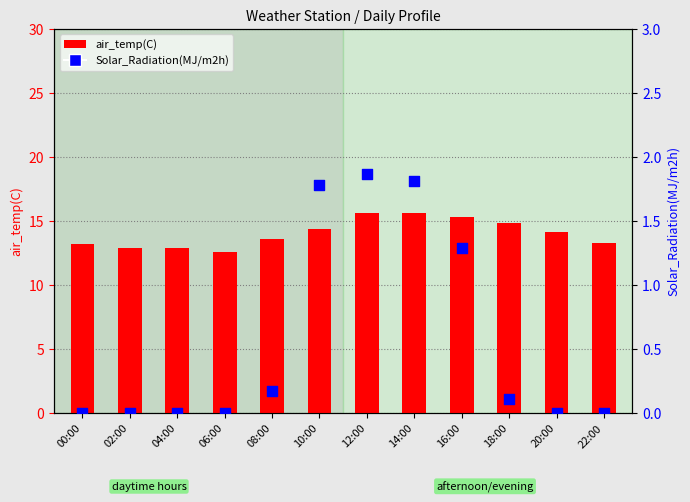

Is the value of Solar_Radiation(MJ/m2h) at 20:00 greater than the value of air_temp(C) at 06:00?

No